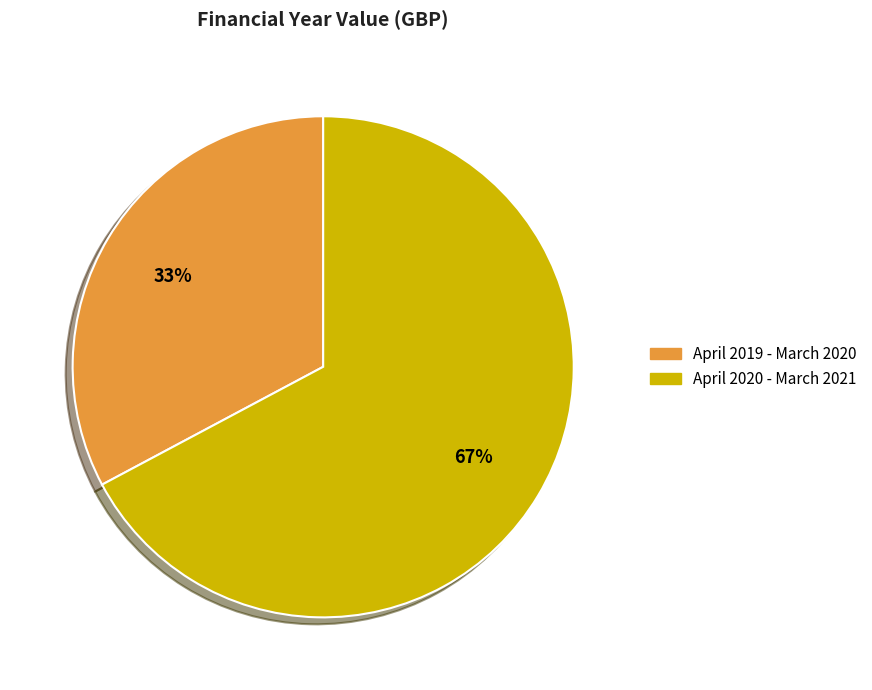

Which category accounts for the majority?

April 2020 - March 2021